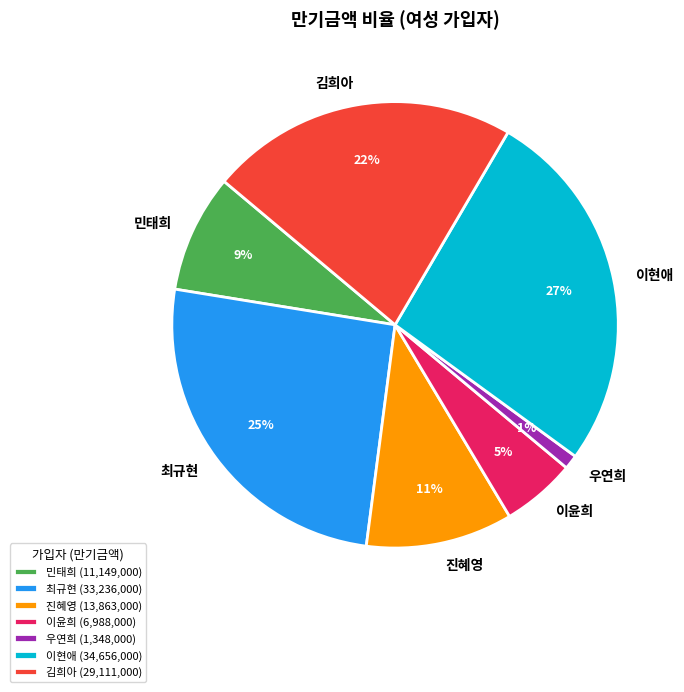

Combined, do 우연희 and 김희아 account for over 50%?

No